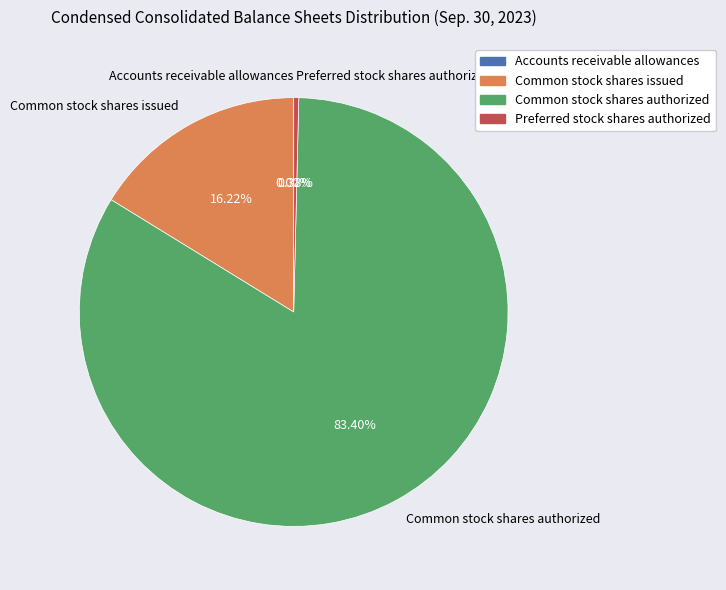

Which has a higher value, Common stock shares authorized or Common stock shares issued?

Common stock shares authorized